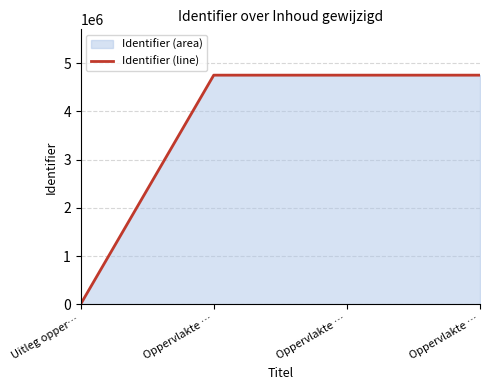

How many distinct data groups are displayed?

1